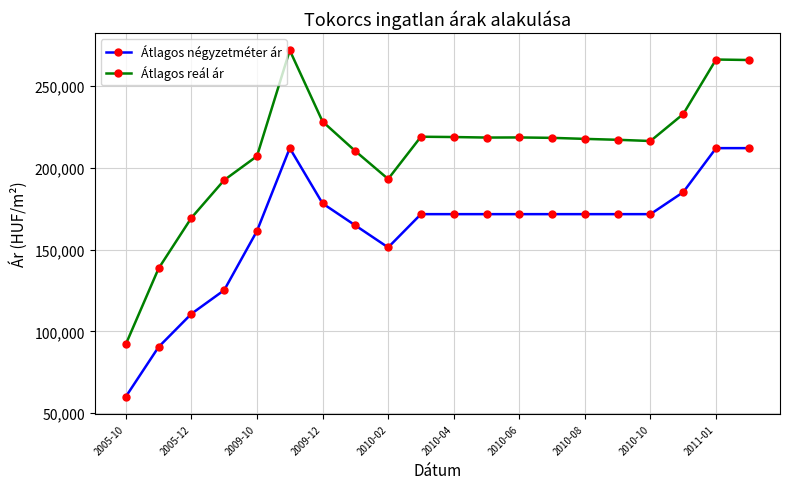

Which series has the largest total across all categories?

Átlagos reál ár